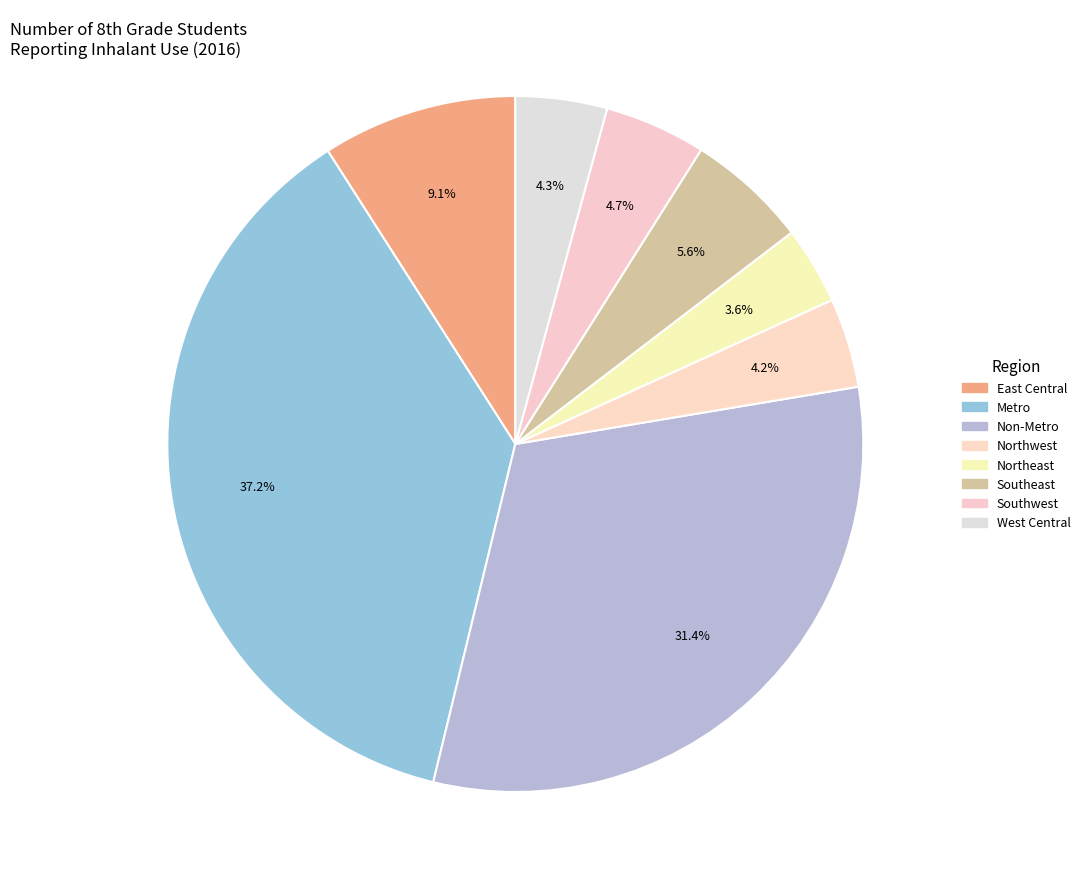

Rank the categories by value from highest to lowest.

Metro, Non-Metro, East Central, Southeast, Southwest, West Central, Northwest, Northeast